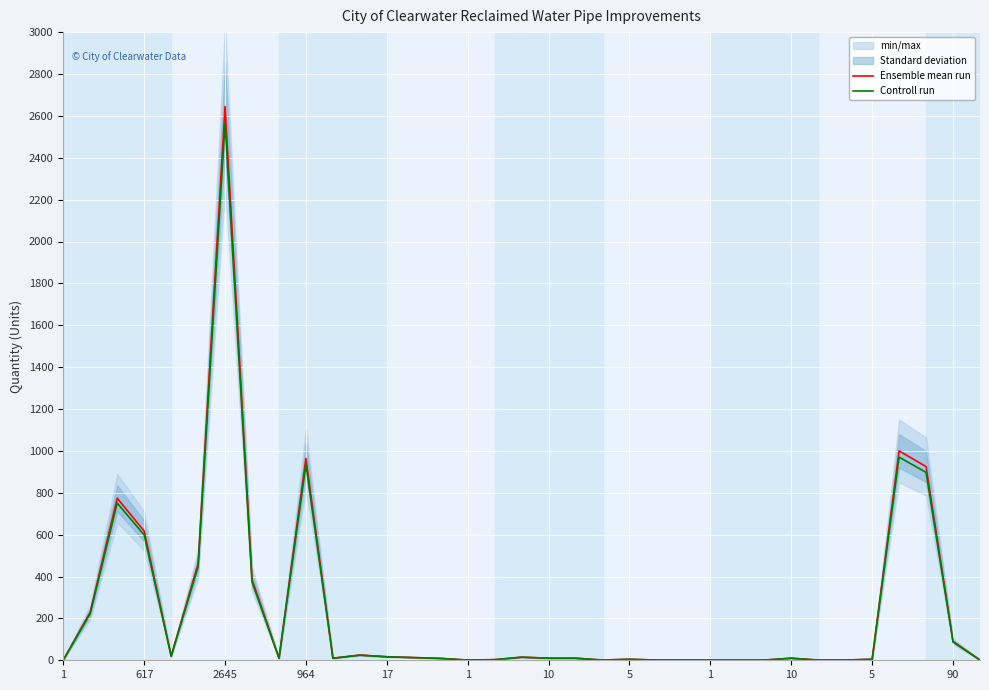

What is the sum of the Ensemble mean run values at 23 and 21?

6.0